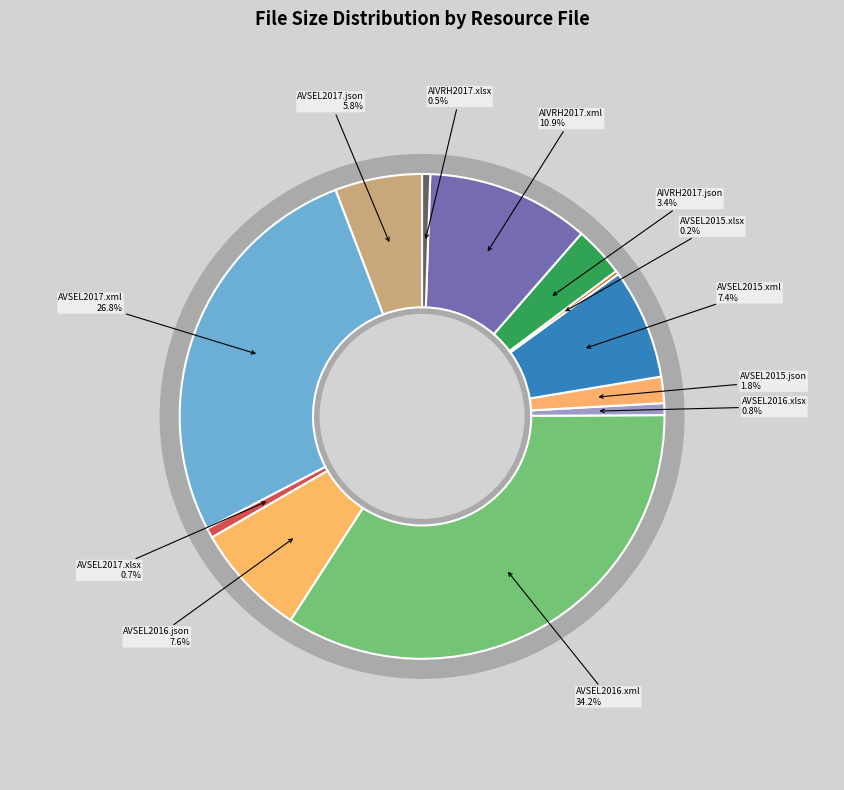

Does AVSEL2015.xml represent more than half of the total?

No